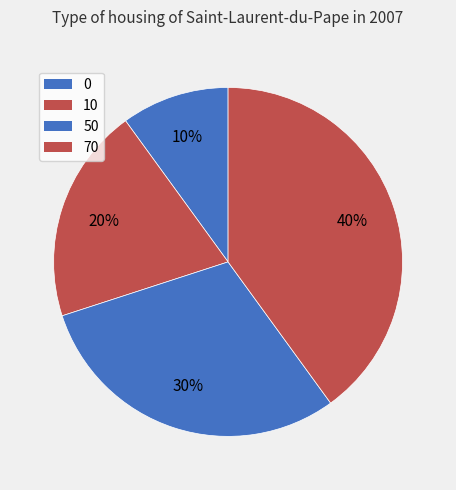

How many slices are in this pie chart?

4